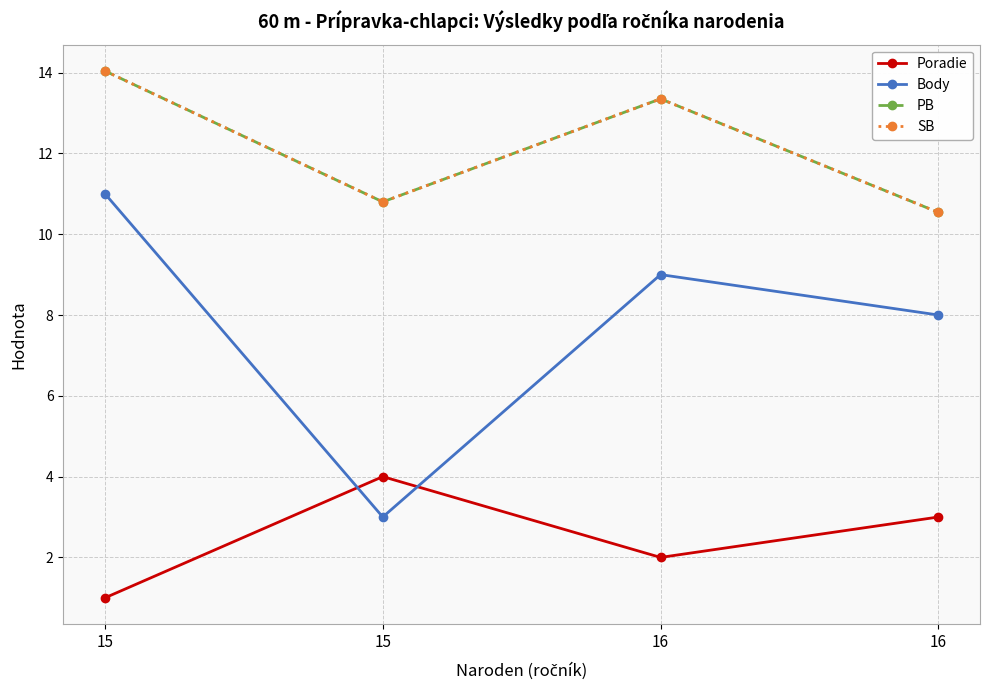

Reading left to right, extract all data points from this chart.

Poradie: 15=1.0	15=4.0	16=2.0	16=3.0
Body: 15=11.0	15=3.0	16=9.0	16=8.0
PB: 15=14.0	15=10.8	16=13.3	16=10.5
SB: 15=14.0	15=10.8	16=13.3	16=10.5